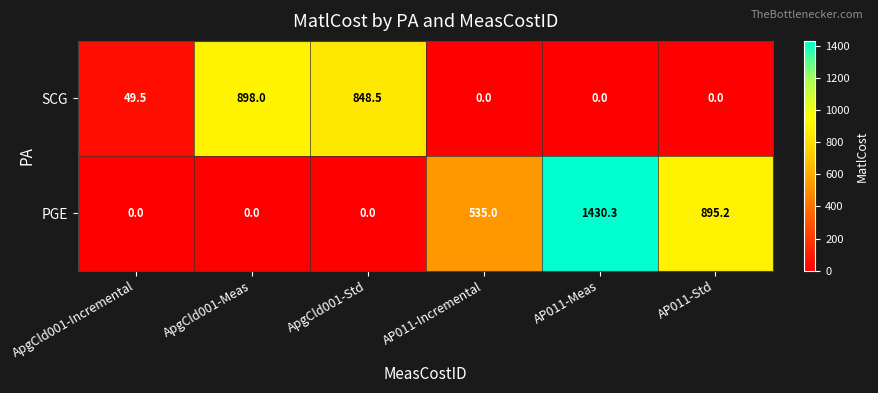

At how many categories does at least one series exceed 648?

4